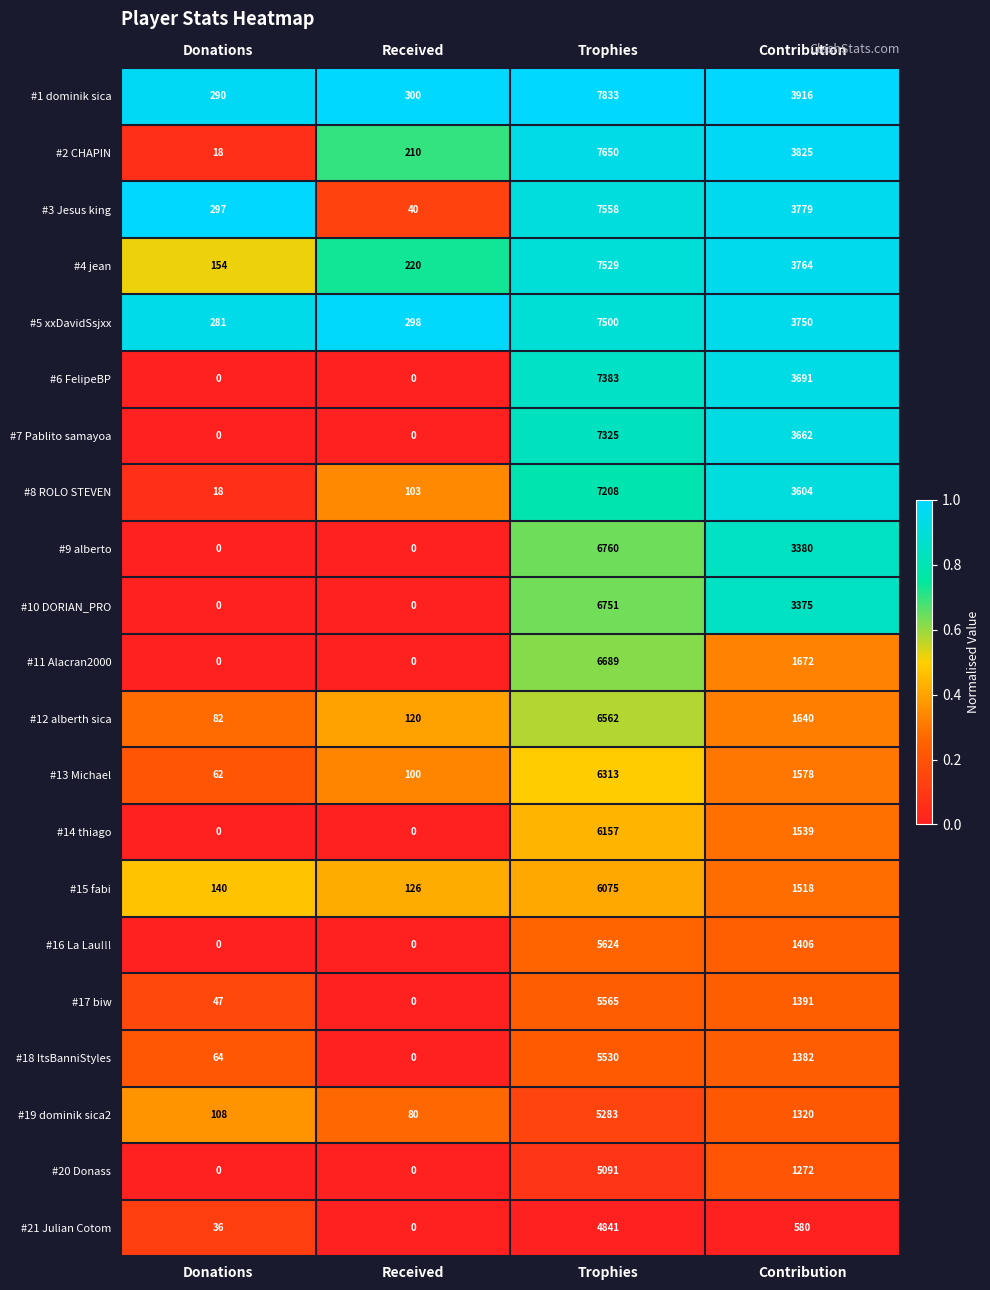

The value of #5 xxDavidSsjxx at Donations is 281. True or false?

True